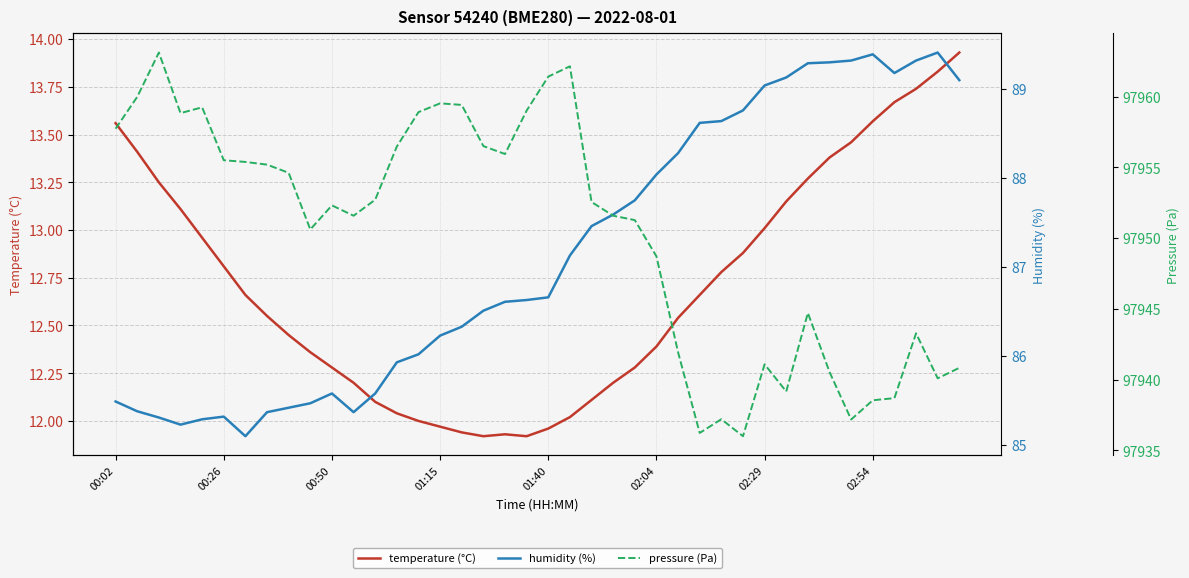

Rank the categories by temperature (°C) value from highest to lowest.

39, 38, 37, 36, 35, 00:02, 34, 00:26, 33, 32, 00:50, 31, 01:15, 30, 01:40, 29, 02:04, 28, 02:29, 27, 02:54, 26, 8, 25, 9, 10, 24, 11, 23, 22, 12, 13, 21, 14, 15, 20, 16, 18, 17, 19